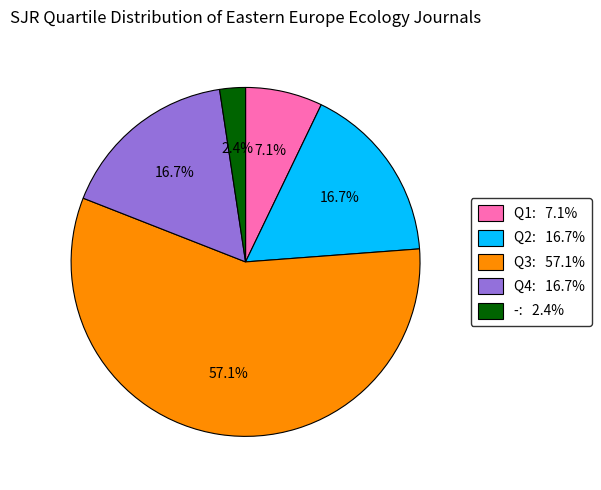

Which has a higher value, Q2: 16.7% or -: 2.4%?

Q2: 16.7%